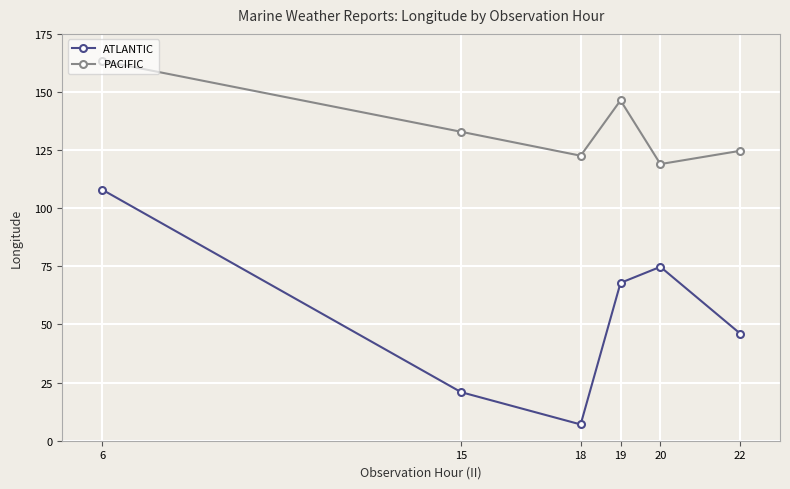

Reading right to left, what are all the values shown in this chart?

ATLANTIC: 22=46.1	20=74.8	19=67.9	18=7.0	15=20.9	6=108.0
PACIFIC: 22=124.7	20=119.0	19=146.4	18=122.6	15=132.9	6=163.4